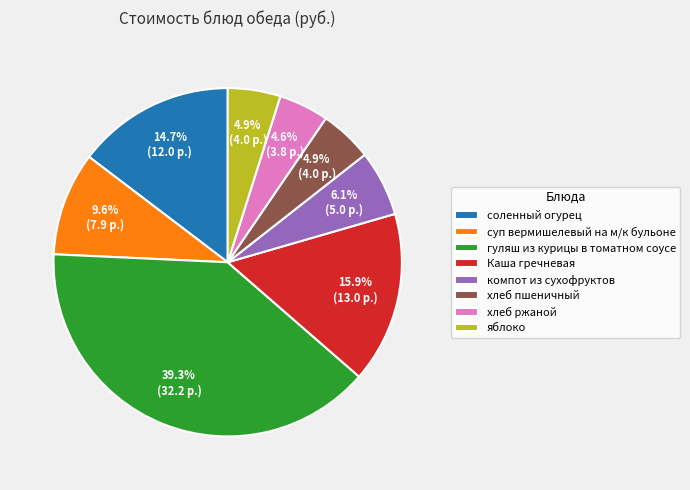

To the nearest percent, what portion does суп вермишелевый на м/к бульоне represent?

10%